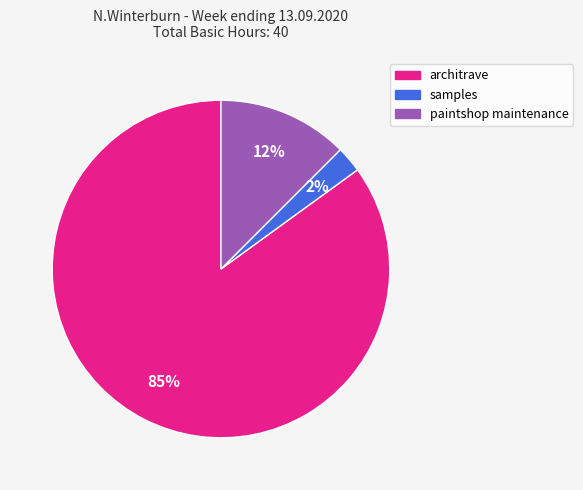

Between paintshop maintenance and samples, which is larger?

paintshop maintenance